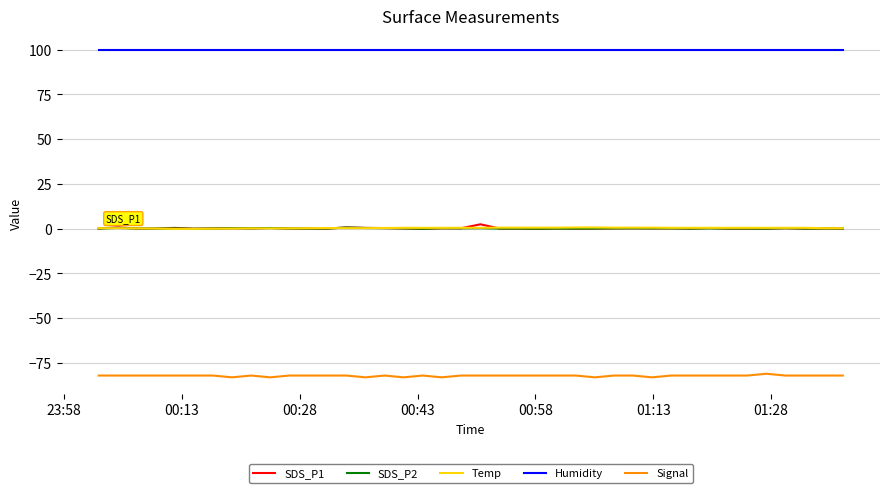

True or false: SDS_P2 and Signal intersect in this chart.

False